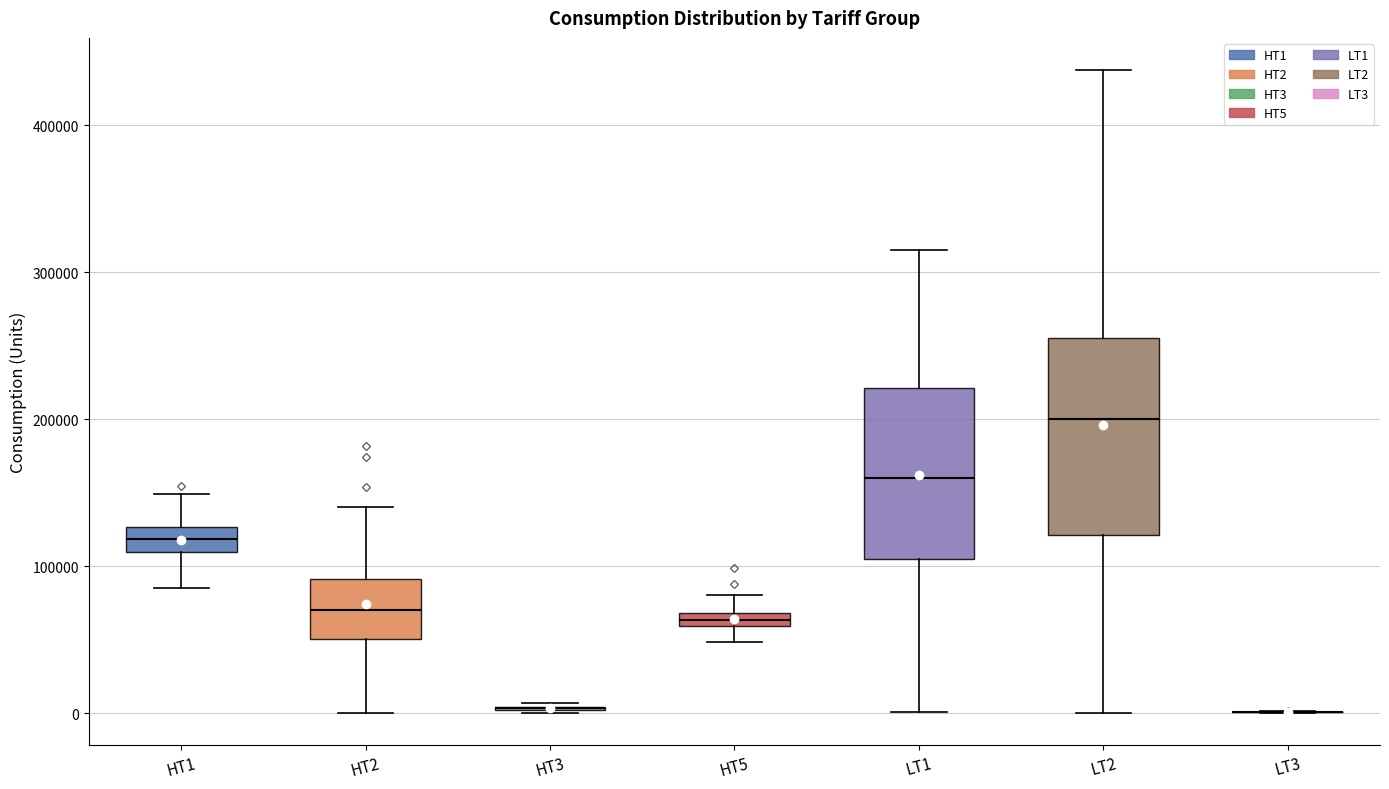

Where is the upper edge of the box for HT2 on the y-axis? The values are not printed on the chart, so give them approximately, as read against the axis.

90000